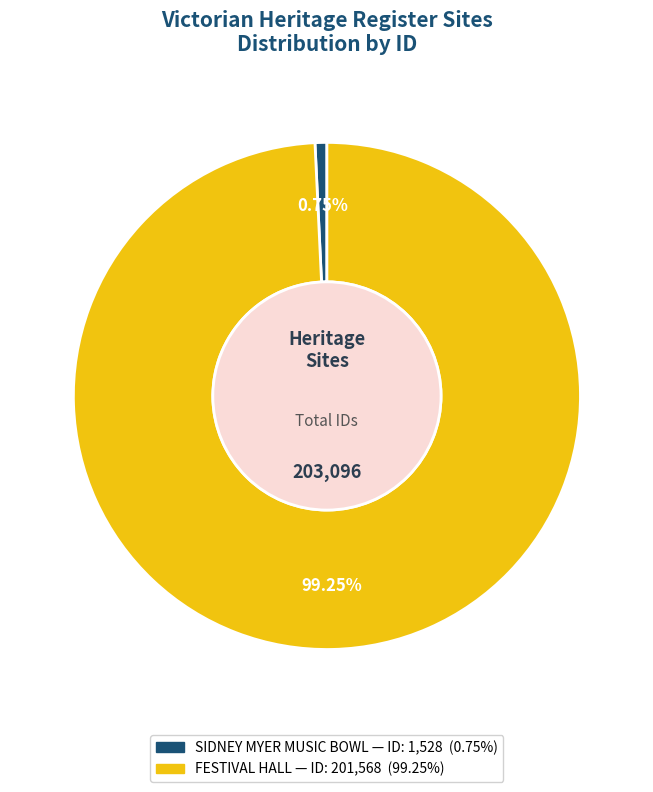

How many slices are in this pie chart?

2